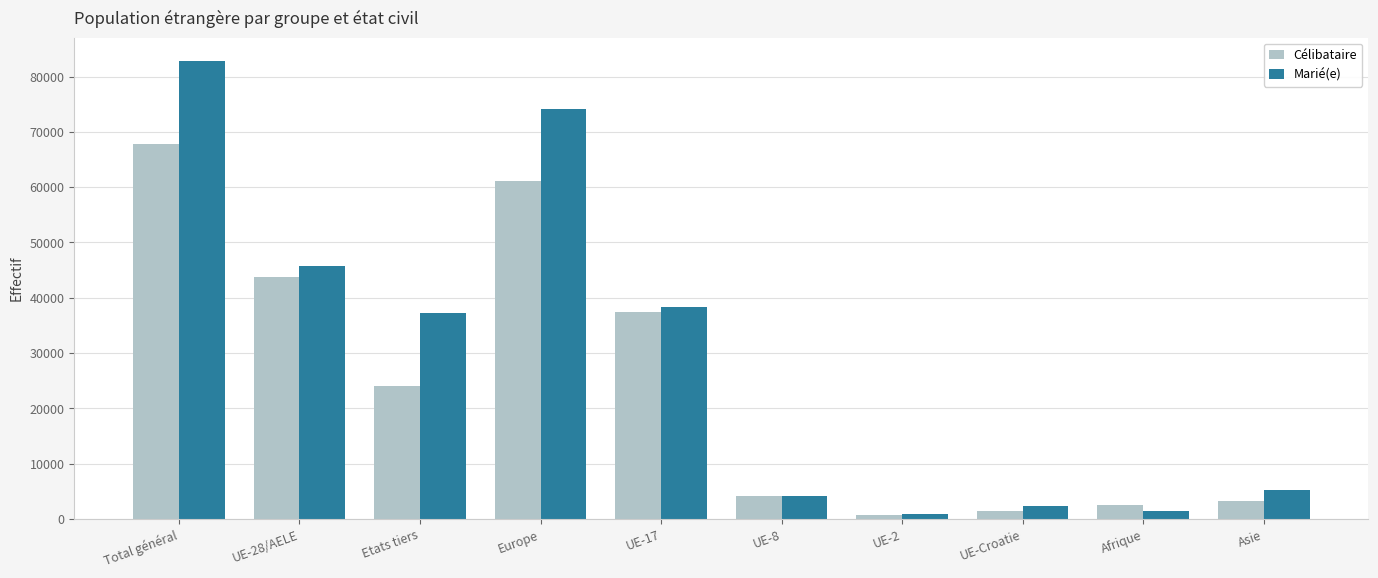

At which label does Célibataire first exceed 23962?

Total général